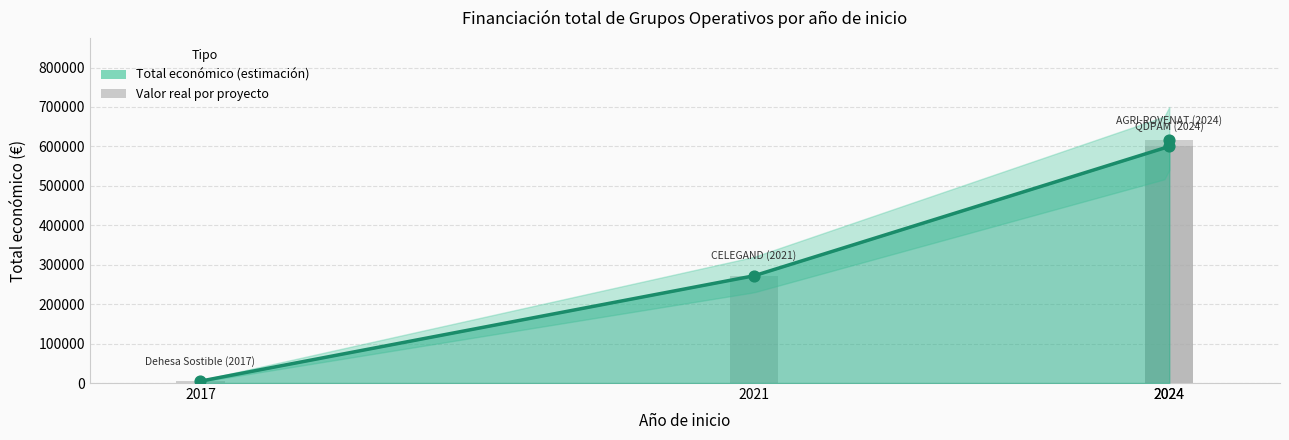

Which has a higher value, Dehesa Sostible (2017) or CELEGAND (2021)?

CELEGAND (2021)